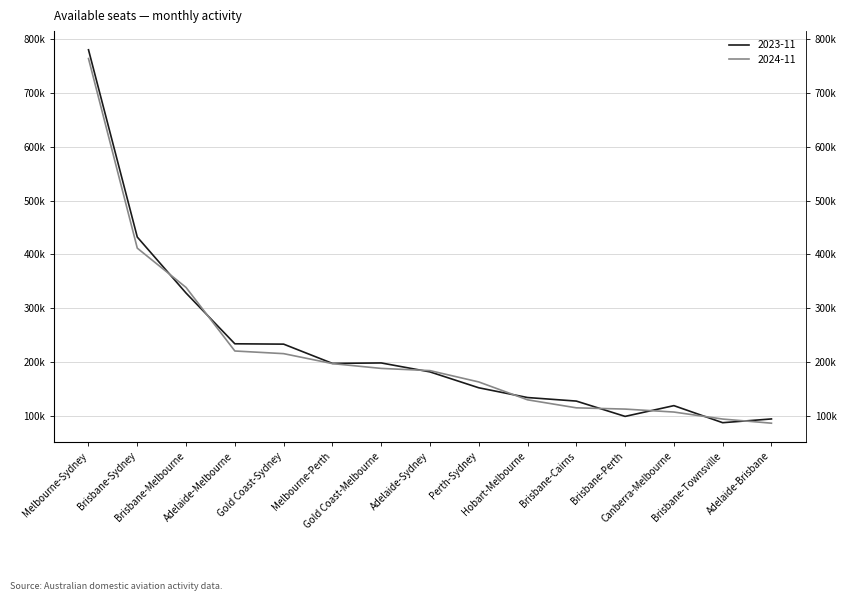

How many lines are shown in the chart?

2